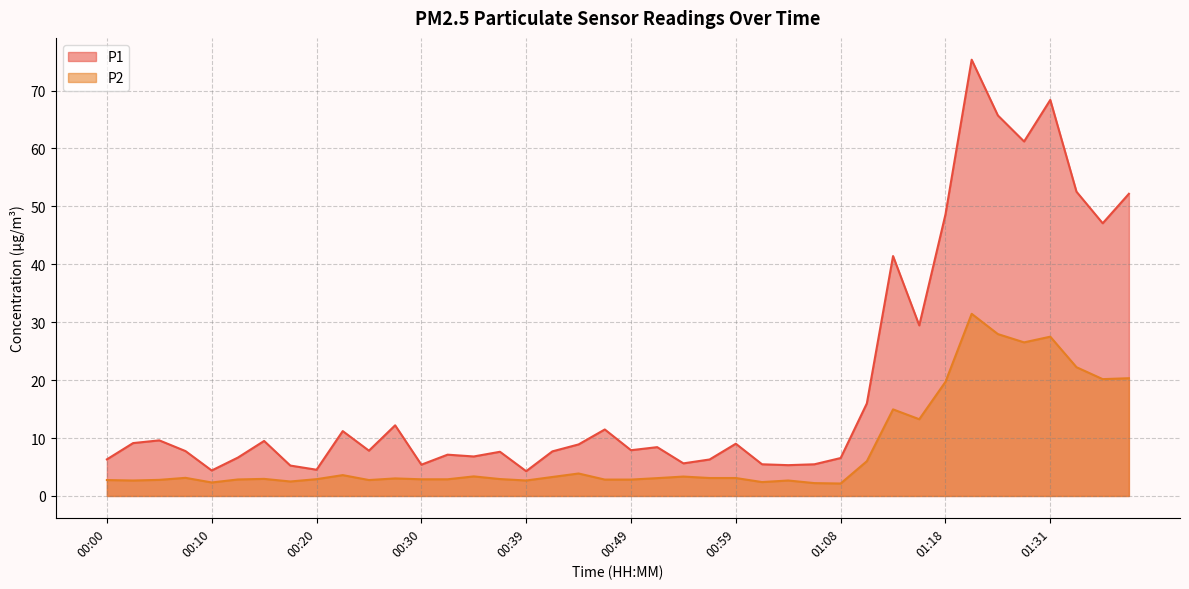

How many series are shown in this chart?

2